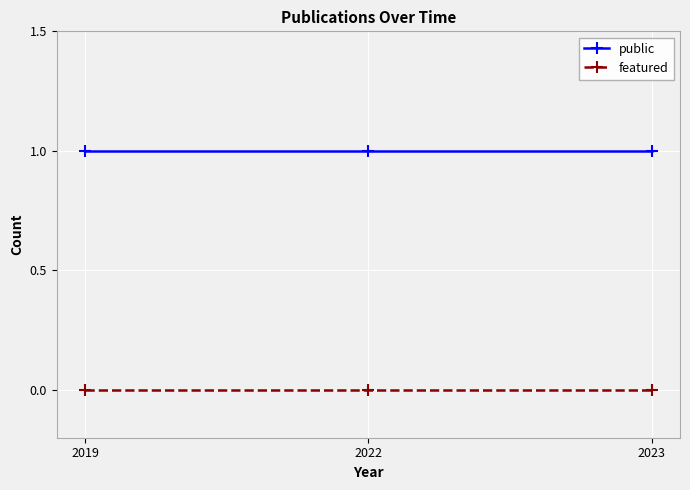

Reading left to right, list all the values displayed in this chart.

public: 2019=1	2022=1	2023=1
featured: 2019=0	2022=0	2023=0